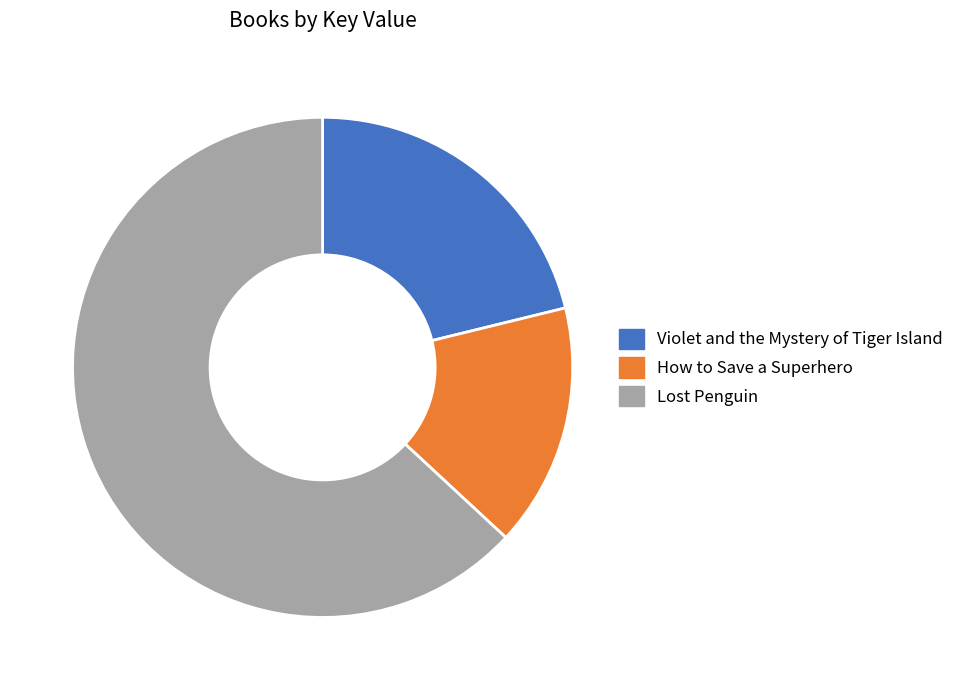

Rank the categories by value from highest to lowest.

Lost Penguin, Violet and the Mystery of Tiger Island, How to Save a Superhero